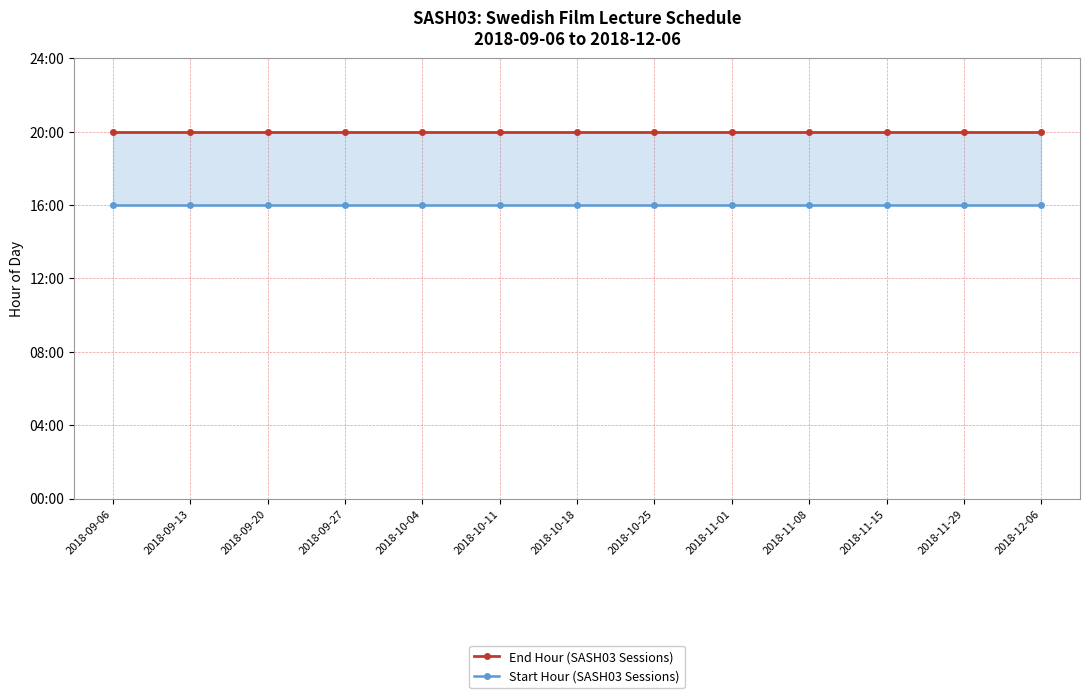

The value of End Hour (SASH03 Sessions) at 2018-09-20 is 5. True or false?

False